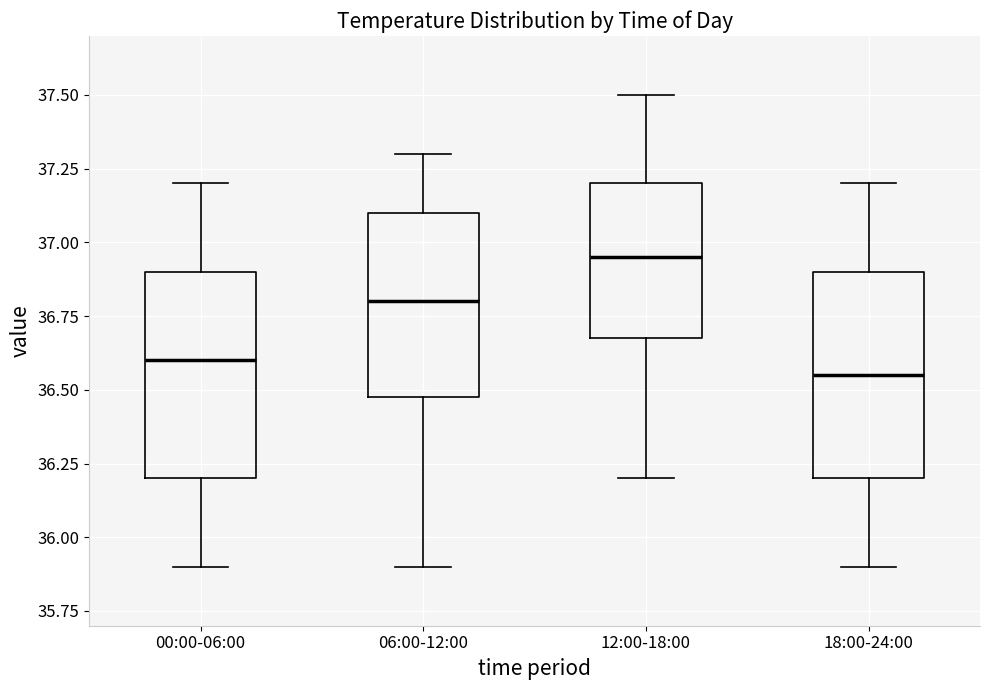

Reading left to right, transcribe this box plot: for each box, give where its median line is, the range the box spans, and where its two whiskers end, as read against the y-axis. The values are not printed on the chart, so give them approximately, as read against the axis.

00:00-06:00: median 36.60, box 36.20 to 36.90, whiskers 35.90 to 37.20
06:00-12:00: median 36.80, box 36.50 to 37.10, whiskers 35.90 to 37.30
12:00-18:00: median 36.95, box 36.70 to 37.20, whiskers 36.20 to 37.50
18:00-24:00: median 36.55, box 36.20 to 36.90, whiskers 35.90 to 37.20